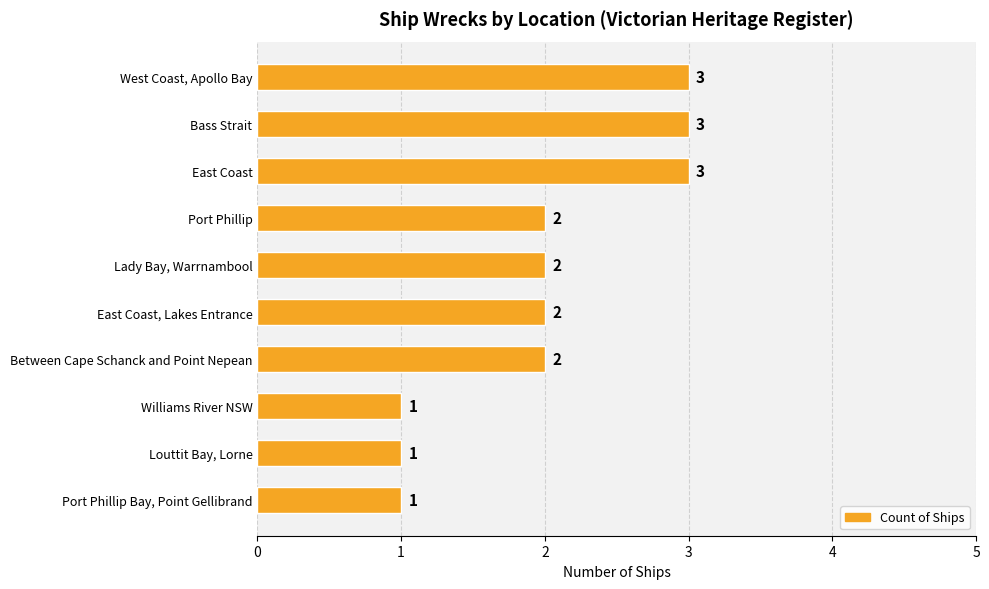

What is the greatest value displayed?

3